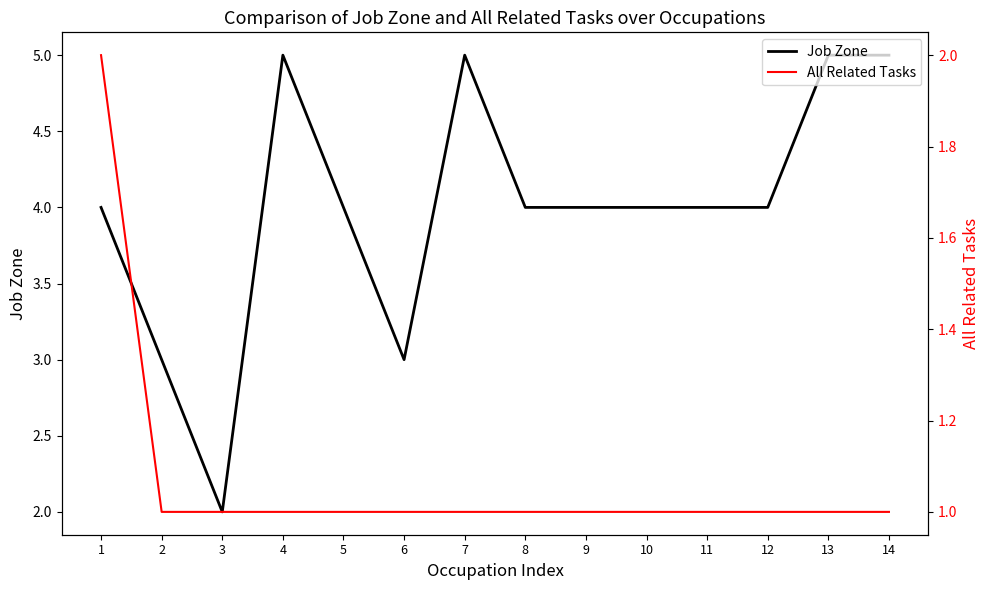

How many data points in Job Zone are above 4?

4